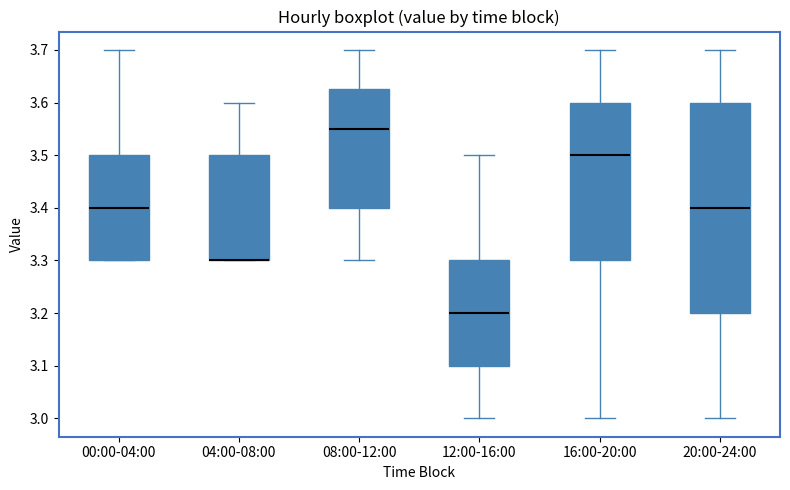

Reading left to right, read every box against the y-axis: the position of its median line, the range the box covers, and the ends of its whiskers. The values are not printed on the chart, so give them approximately, as read against the axis.

00:00-04:00: median 3.40, box 3.30 to 3.50, whiskers 3.30 to 3.70
04:00-08:00: median 3.30 (drawn on the box's lower edge), box 3.30 to 3.50, whiskers 3.30 to 3.60
08:00-12:00: median 3.55, box 3.40 to 3.63, whiskers 3.30 to 3.70
12:00-16:00: median 3.20, box 3.10 to 3.30, whiskers 3.00 to 3.50
16:00-20:00: median 3.50, box 3.30 to 3.60, whiskers 3.00 to 3.70
20:00-24:00: median 3.40, box 3.20 to 3.60, whiskers 3.00 to 3.70